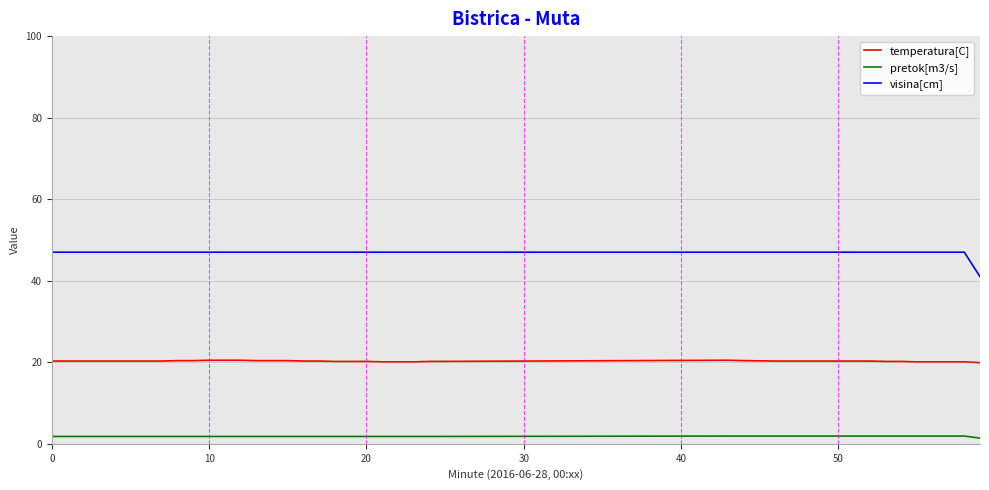

Does the chart have visible grid lines?

No